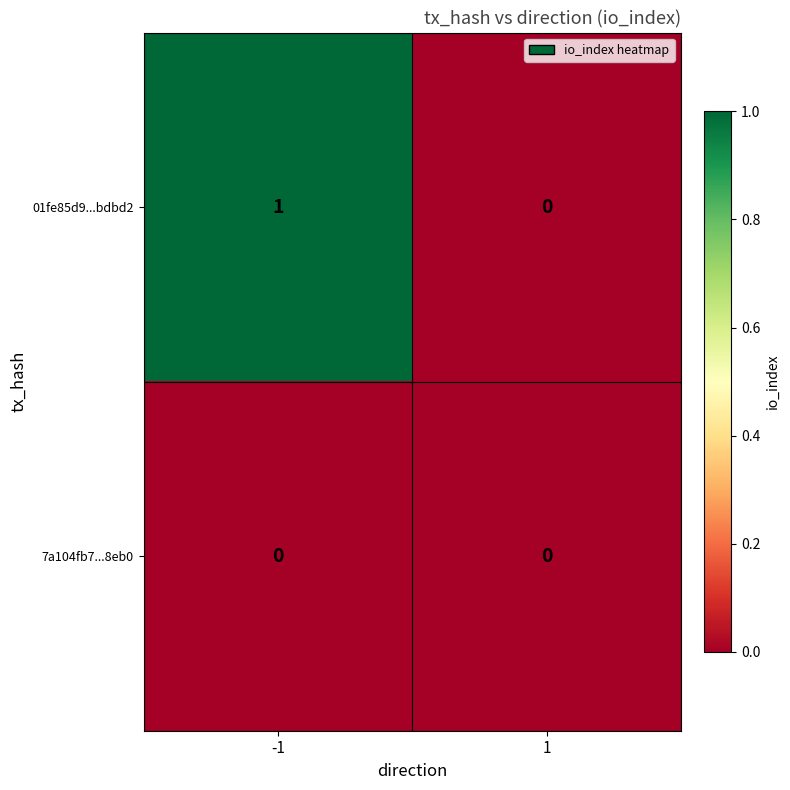

Reading left to right, list all the values displayed in this chart.

01fe85d9...bdbd2: 1	0
7a104fb7...8eb0: 0	0